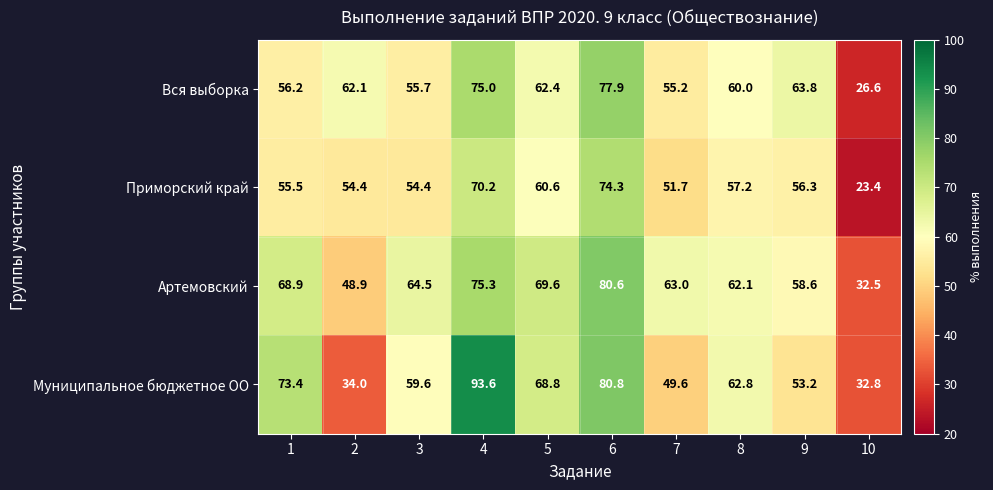

List the series in order of their peak value, lowest first.

Приморский край, Вся выборка, Артемовский, Муниципальное бюджетное ОО